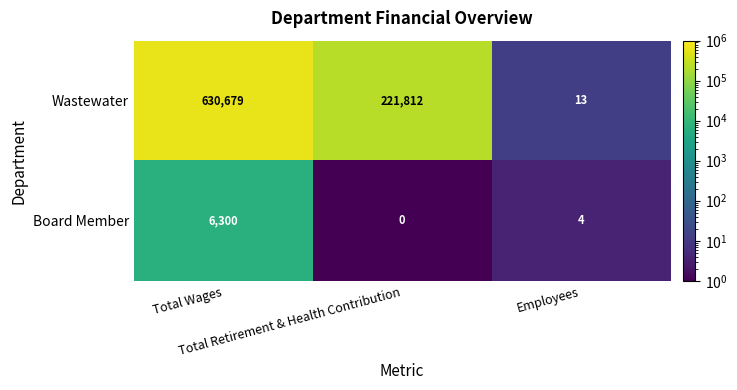

What is the difference between the maximum and minimum values in the Board Member series?

6300